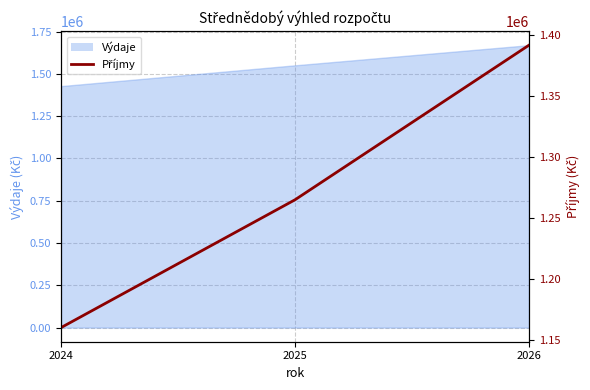

What is the smallest value displayed?

1160000